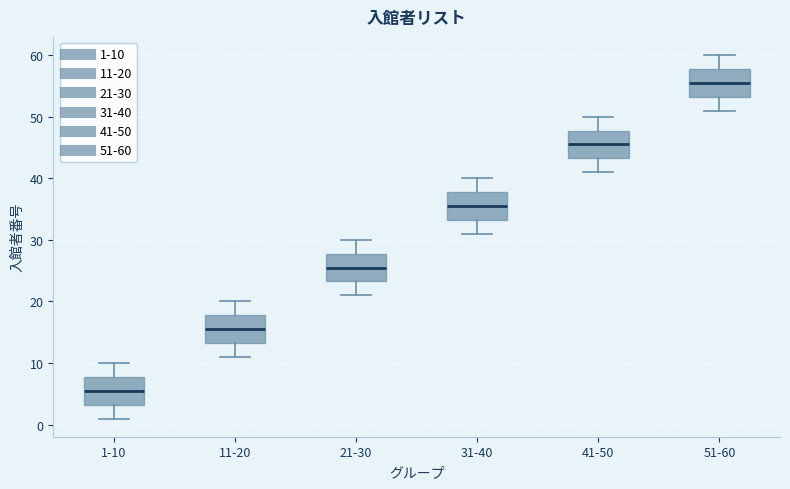

Which box's median line is the highest?

51-60